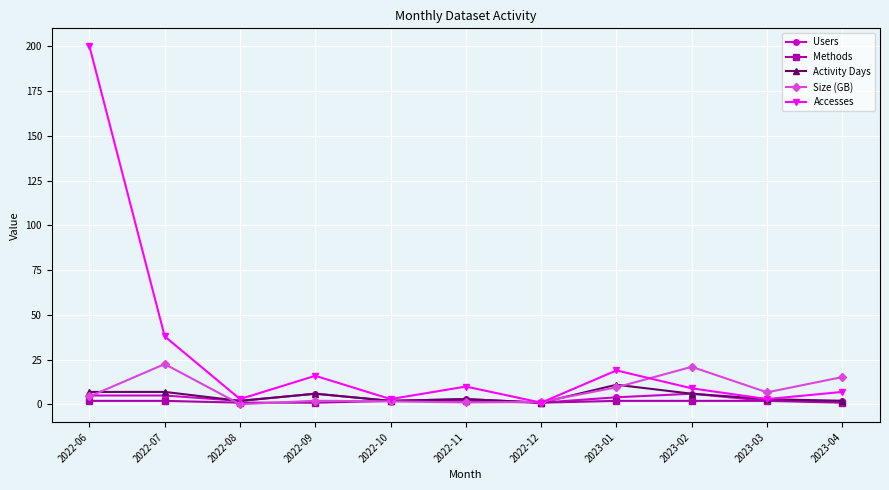

True or false: Size (GB) and Users intersect in this chart.

True